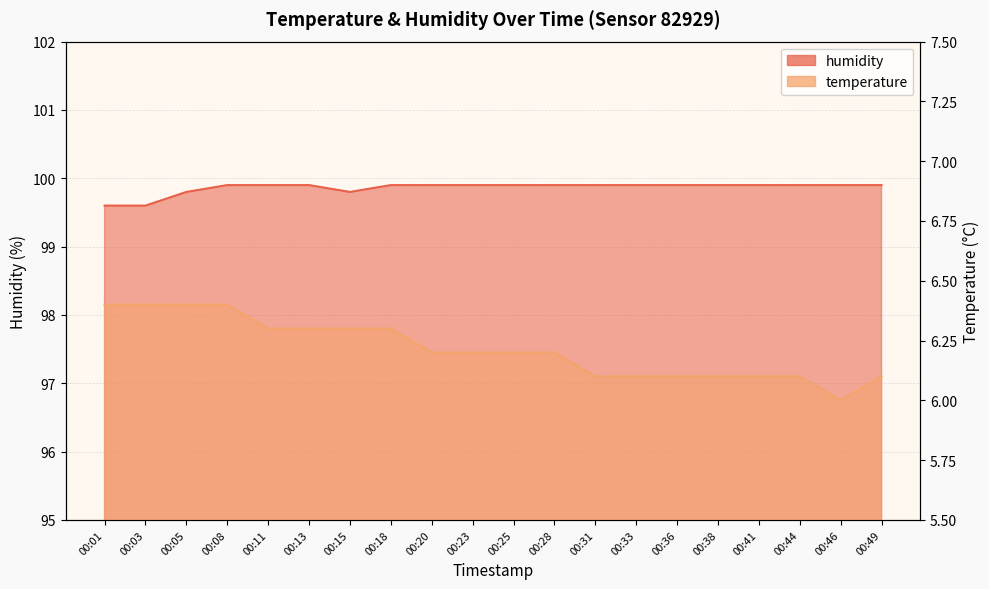

True or false: temperature has more than 0 points higher than both neighbors.

False